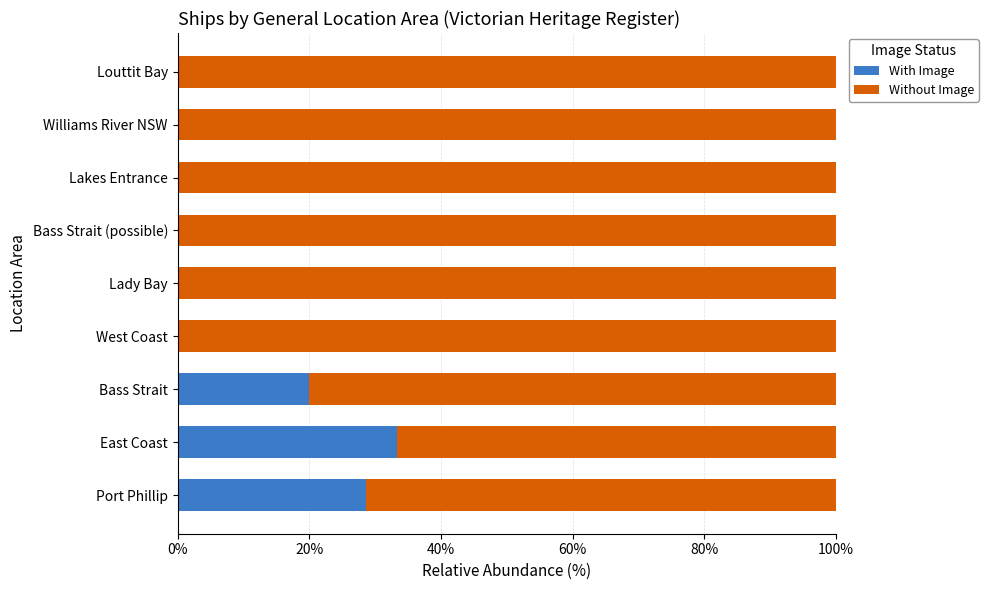

Count the number of categories in the chart.

9